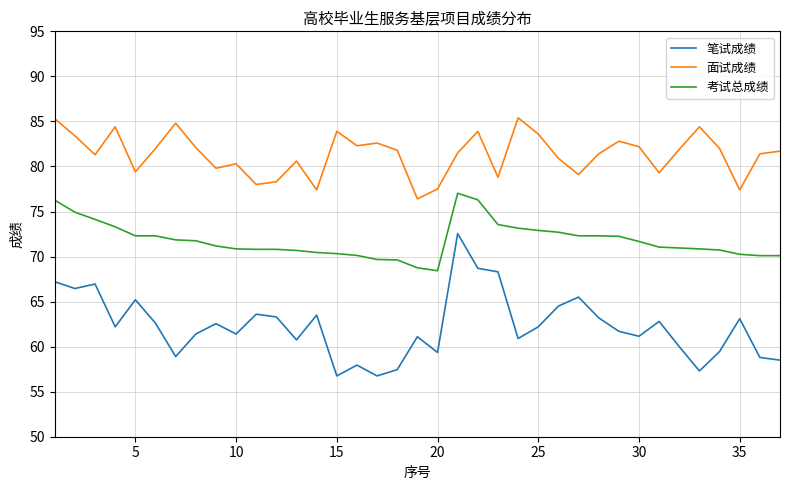

Which series has the largest total across all categories?

面试成绩